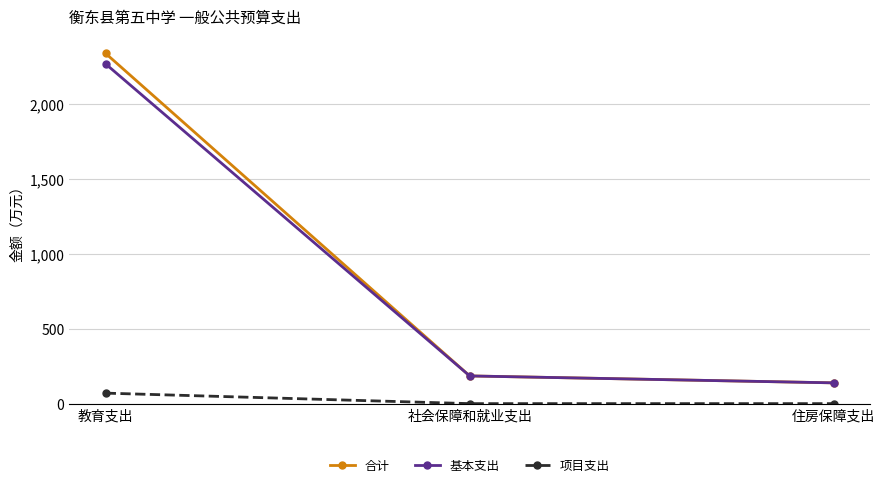

What is the label of the 1st point from the right?

住房保障支出